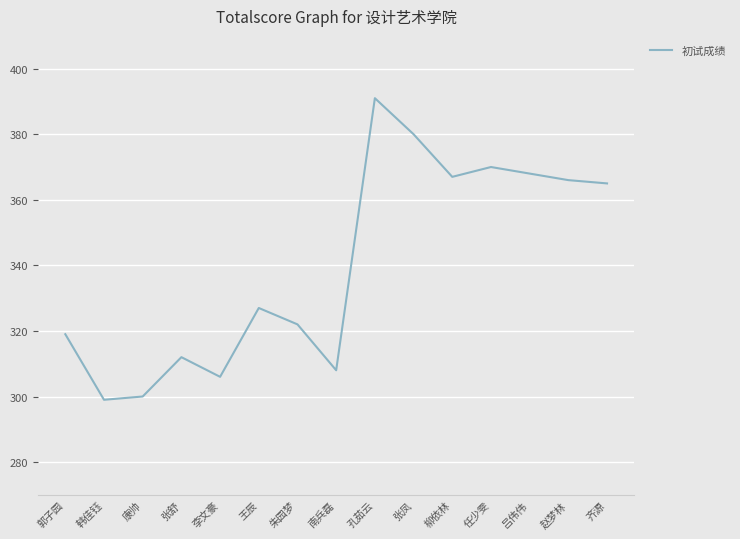

What position from the right is 韩佳钰?

14